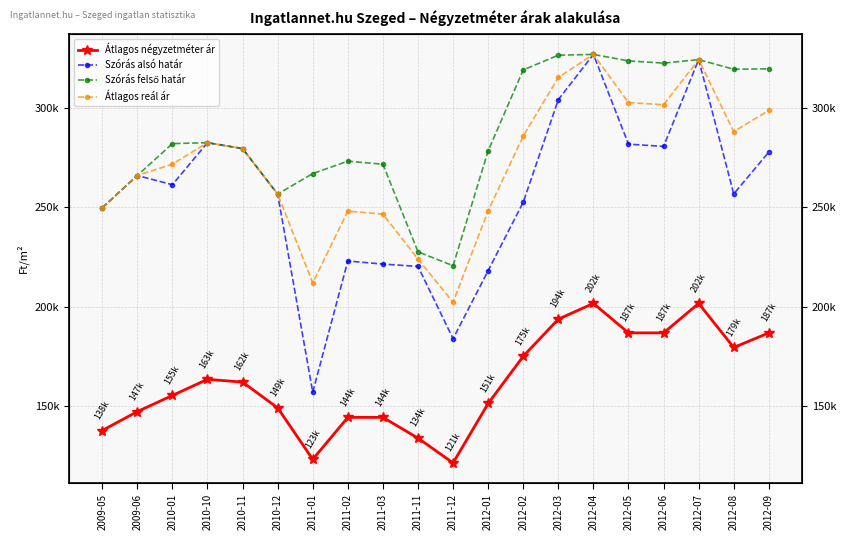

True or false: Szórás felső határ and Átlagos négyzetméter ár intersect in this chart.

False